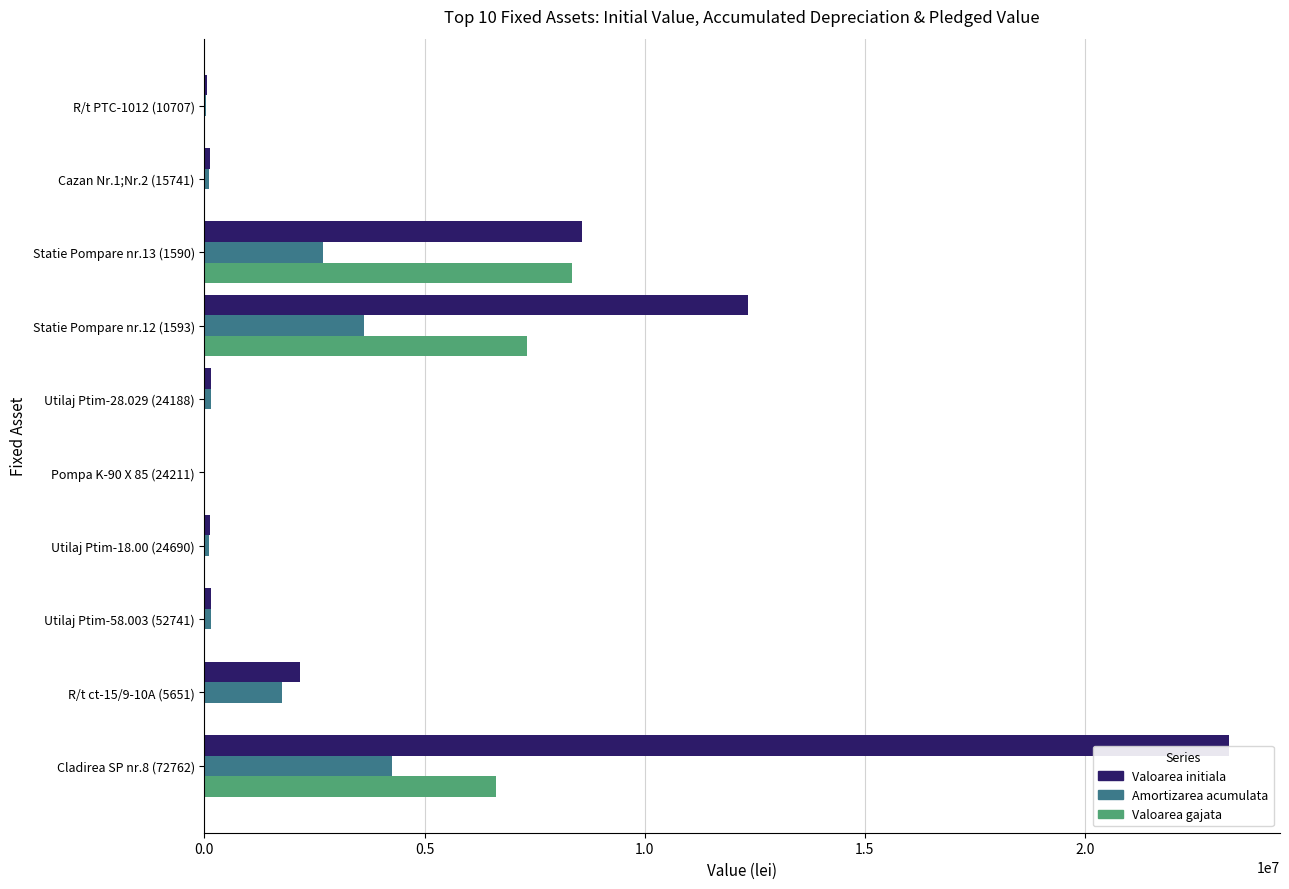

Is the value of Valoarea initiala at R/t PTC-1012 (10707) greater than the value of Valoarea gajata at Statie Pompare nr.13 (1590)?

No